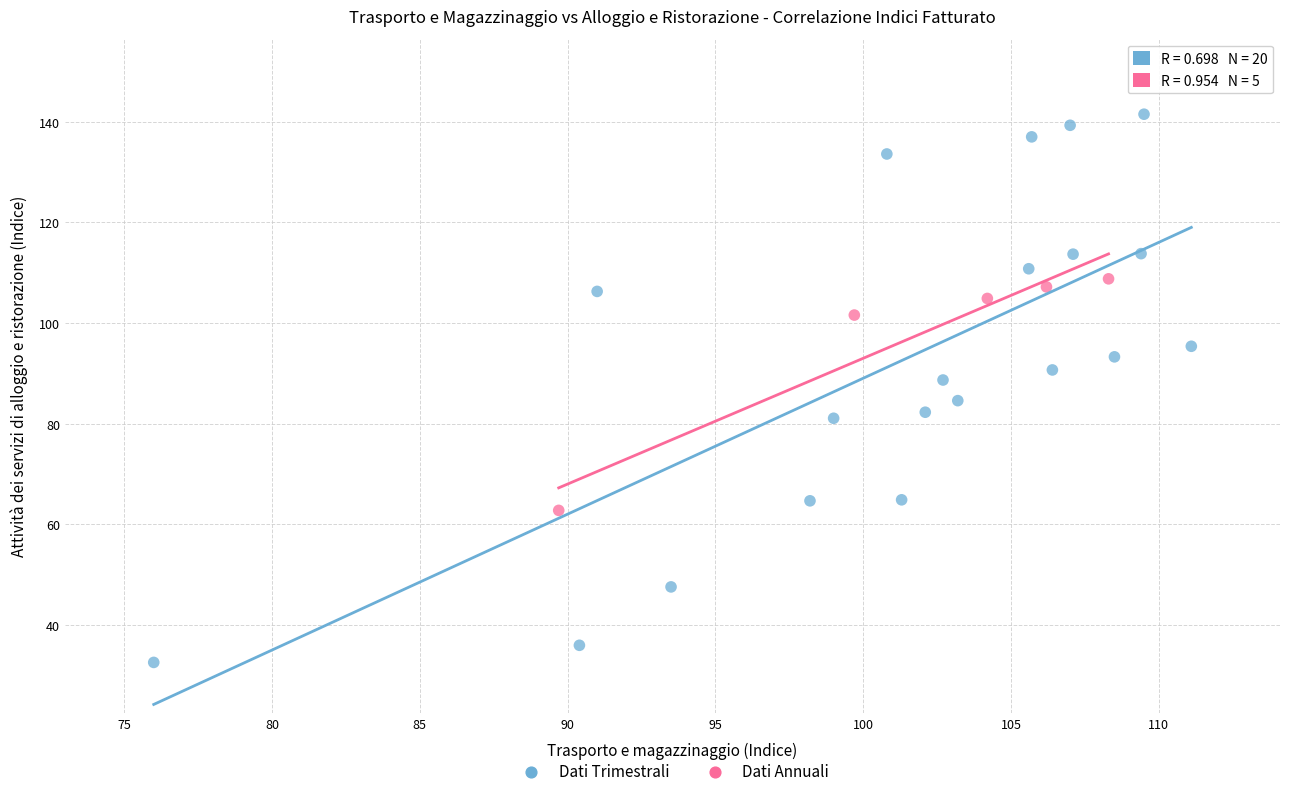

Which series reaches the maximum Y coordinate?

Dati Trimestrali